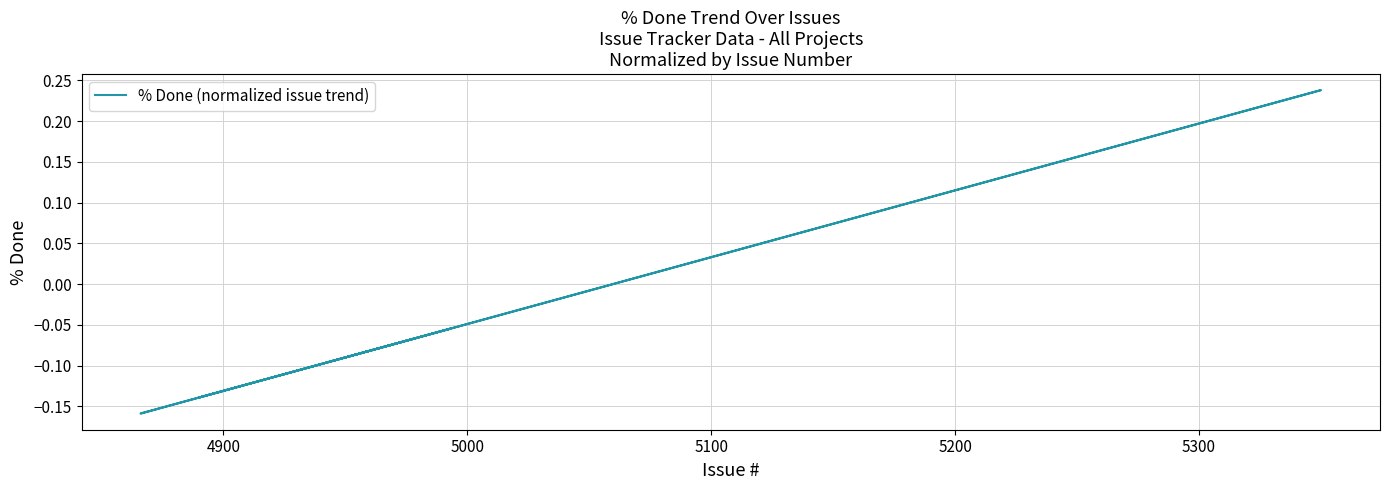

Does the chart display data point markers on the line(s)?

No